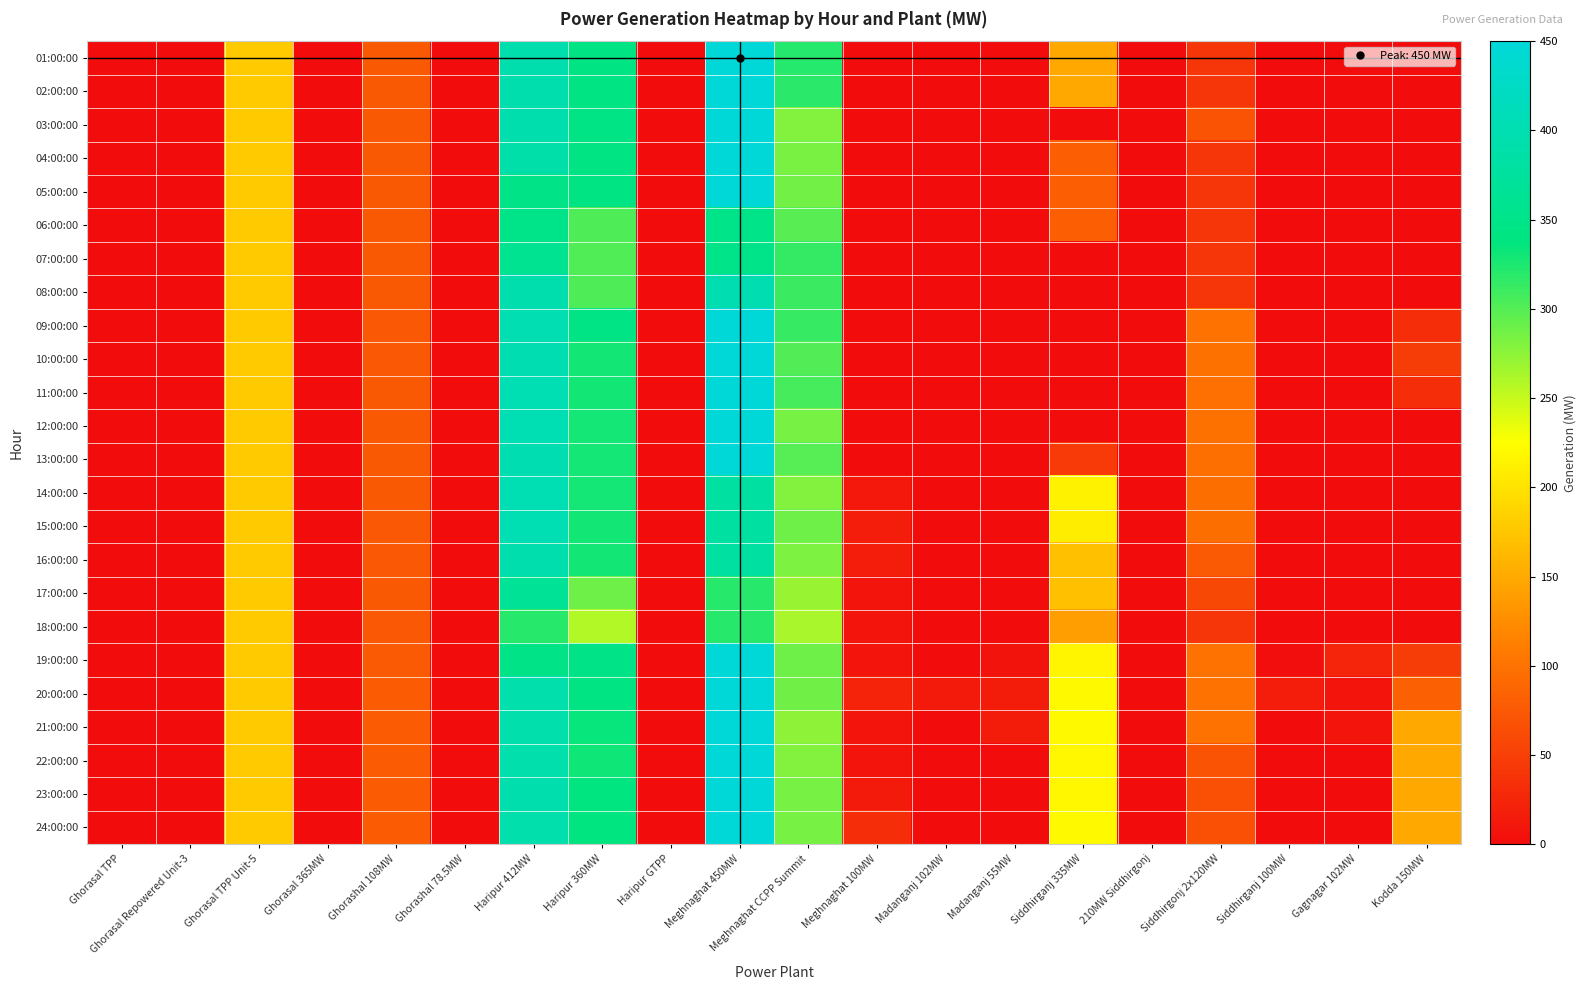

Reading left to right, what are all the values shown in this chart?

01:00:00: Ghorasal TPP=0	Ghorasal Repowered Unit-3=0	Ghorasal TPP Unit-5=180	Ghorasal 365MW=0	Ghorashal 108MW=76	Ghorashal 78.5MW=0	Haripur 412MW=395	Haripur 360MW=343	Haripur GTPP=0	Meghnaghat 450MW=450	Meghnaghat CCPP Summit=321	Meghnaghat 100MW=0	Madanganj 102MW=0	Madanganj 55MW=0	Siddhirganj 335MW=150	210MW Siddhirgonj=0	Siddhirgonj 2x120MW=40	Siddhirganj 100MW=0	Gagnagar 102MW=0	Kodda 150MW=0
02:00:00: Ghorasal TPP=0	Ghorasal Repowered Unit-3=0	Ghorasal TPP Unit-5=180	Ghorasal 365MW=0	Ghorashal 108MW=76	Ghorashal 78.5MW=0	Haripur 412MW=395	Haripur 360MW=343	Haripur GTPP=0	Meghnaghat 450MW=450	Meghnaghat CCPP Summit=319	Meghnaghat 100MW=0	Madanganj 102MW=0	Madanganj 55MW=0	Siddhirganj 335MW=150	210MW Siddhirgonj=0	Siddhirgonj 2x120MW=40	Siddhirganj 100MW=0	Gagnagar 102MW=0	Kodda 150MW=0
03:00:00: Ghorasal TPP=0	Ghorasal Repowered Unit-3=0	Ghorasal TPP Unit-5=180	Ghorasal 365MW=0	Ghorashal 108MW=76	Ghorashal 78.5MW=0	Haripur 412MW=396	Haripur 360MW=345	Haripur GTPP=0	Meghnaghat 450MW=450	Meghnaghat CCPP Summit=280	Meghnaghat 100MW=0	Madanganj 102MW=0	Madanganj 55MW=0	Siddhirganj 335MW=0	210MW Siddhirgonj=0	Siddhirgonj 2x120MW=70	Siddhirganj 100MW=0	Gagnagar 102MW=0	Kodda 150MW=0
04:00:00: Ghorasal TPP=0	Ghorasal Repowered Unit-3=0	Ghorasal TPP Unit-5=180	Ghorasal 365MW=0	Ghorashal 108MW=76	Ghorashal 78.5MW=0	Haripur 412MW=390	Haripur 360MW=343	Haripur GTPP=0	Meghnaghat 450MW=450	Meghnaghat CCPP Summit=284	Meghnaghat 100MW=0	Madanganj 102MW=0	Madanganj 55MW=0	Siddhirganj 335MW=80	210MW Siddhirgonj=0	Siddhirgonj 2x120MW=40	Siddhirganj 100MW=0	Gagnagar 102MW=0	Kodda 150MW=0
05:00:00: Ghorasal TPP=0	Ghorasal Repowered Unit-3=0	Ghorasal TPP Unit-5=180	Ghorasal 365MW=0	Ghorashal 108MW=76	Ghorashal 78.5MW=0	Haripur 412MW=348	Haripur 360MW=344	Haripur GTPP=0	Meghnaghat 450MW=450	Meghnaghat CCPP Summit=287	Meghnaghat 100MW=0	Madanganj 102MW=0	Madanganj 55MW=0	Siddhirganj 335MW=80	210MW Siddhirgonj=0	Siddhirgonj 2x120MW=40	Siddhirganj 100MW=0	Gagnagar 102MW=0	Kodda 150MW=0
06:00:00: Ghorasal TPP=0	Ghorasal Repowered Unit-3=0	Ghorasal TPP Unit-5=180	Ghorasal 365MW=0	Ghorashal 108MW=76	Ghorashal 78.5MW=0	Haripur 412MW=350	Haripur 360MW=303	Haripur GTPP=0	Meghnaghat 450MW=350	Meghnaghat CCPP Summit=298	Meghnaghat 100MW=0	Madanganj 102MW=0	Madanganj 55MW=0	Siddhirganj 335MW=80	210MW Siddhirgonj=0	Siddhirgonj 2x120MW=40	Siddhirganj 100MW=0	Gagnagar 102MW=0	Kodda 150MW=0
07:00:00: Ghorasal TPP=0	Ghorasal Repowered Unit-3=0	Ghorasal TPP Unit-5=180	Ghorasal 365MW=0	Ghorashal 108MW=76	Ghorashal 78.5MW=0	Haripur 412MW=358	Haripur 360MW=302	Haripur GTPP=0	Meghnaghat 450MW=350	Meghnaghat CCPP Summit=314	Meghnaghat 100MW=0	Madanganj 102MW=0	Madanganj 55MW=0	Siddhirganj 335MW=0	210MW Siddhirgonj=0	Siddhirgonj 2x120MW=40	Siddhirganj 100MW=0	Gagnagar 102MW=0	Kodda 150MW=0
08:00:00: Ghorasal TPP=0	Ghorasal Repowered Unit-3=0	Ghorasal TPP Unit-5=180	Ghorasal 365MW=0	Ghorashal 108MW=76	Ghorashal 78.5MW=0	Haripur 412MW=396	Haripur 360MW=303	Haripur GTPP=0	Meghnaghat 450MW=400	Meghnaghat CCPP Summit=312	Meghnaghat 100MW=0	Madanganj 102MW=0	Madanganj 55MW=0	Siddhirganj 335MW=0	210MW Siddhirgonj=0	Siddhirgonj 2x120MW=40	Siddhirganj 100MW=0	Gagnagar 102MW=0	Kodda 150MW=0
09:00:00: Ghorasal TPP=0	Ghorasal Repowered Unit-3=0	Ghorasal TPP Unit-5=180	Ghorasal 365MW=0	Ghorashal 108MW=74	Ghorashal 78.5MW=0	Haripur 412MW=401	Haripur 360MW=345	Haripur GTPP=0	Meghnaghat 450MW=450	Meghnaghat CCPP Summit=313	Meghnaghat 100MW=0	Madanganj 102MW=0	Madanganj 55MW=0	Siddhirganj 335MW=0	210MW Siddhirgonj=0	Siddhirgonj 2x120MW=100	Siddhirganj 100MW=0	Gagnagar 102MW=0	Kodda 150MW=32
10:00:00: Ghorasal TPP=0	Ghorasal Repowered Unit-3=0	Ghorasal TPP Unit-5=180	Ghorasal 365MW=0	Ghorashal 108MW=74	Ghorashal 78.5MW=0	Haripur 412MW=400	Haripur 360MW=329	Haripur GTPP=0	Meghnaghat 450MW=450	Meghnaghat CCPP Summit=301	Meghnaghat 100MW=0	Madanganj 102MW=0	Madanganj 55MW=0	Siddhirganj 335MW=0	210MW Siddhirgonj=0	Siddhirgonj 2x120MW=99	Siddhirganj 100MW=0	Gagnagar 102MW=0	Kodda 150MW=48
11:00:00: Ghorasal TPP=0	Ghorasal Repowered Unit-3=0	Ghorasal TPP Unit-5=180	Ghorasal 365MW=0	Ghorashal 108MW=75	Ghorashal 78.5MW=0	Haripur 412MW=402	Haripur 360MW=329	Haripur GTPP=0	Meghnaghat 450MW=450	Meghnaghat CCPP Summit=306	Meghnaghat 100MW=0	Madanganj 102MW=0	Madanganj 55MW=0	Siddhirganj 335MW=0	210MW Siddhirgonj=0	Siddhirgonj 2x120MW=98	Siddhirganj 100MW=0	Gagnagar 102MW=0	Kodda 150MW=32
12:00:00: Ghorasal TPP=0	Ghorasal Repowered Unit-3=0	Ghorasal TPP Unit-5=180	Ghorasal 365MW=0	Ghorashal 108MW=75	Ghorashal 78.5MW=0	Haripur 412MW=403	Haripur 360MW=328	Haripur GTPP=0	Meghnaghat 450MW=450	Meghnaghat CCPP Summit=285	Meghnaghat 100MW=0	Madanganj 102MW=0	Madanganj 55MW=0	Siddhirganj 335MW=0	210MW Siddhirgonj=0	Siddhirgonj 2x120MW=99	Siddhirganj 100MW=0	Gagnagar 102MW=0	Kodda 150MW=0
13:00:00: Ghorasal TPP=0	Ghorasal Repowered Unit-3=0	Ghorasal TPP Unit-5=180	Ghorasal 365MW=0	Ghorashal 108MW=75	Ghorashal 78.5MW=0	Haripur 412MW=400	Haripur 360MW=328	Haripur GTPP=0	Meghnaghat 450MW=450	Meghnaghat CCPP Summit=299	Meghnaghat 100MW=0	Madanganj 102MW=0	Madanganj 55MW=0	Siddhirganj 335MW=45	210MW Siddhirgonj=0	Siddhirgonj 2x120MW=97	Siddhirganj 100MW=0	Gagnagar 102MW=0	Kodda 150MW=0
14:00:00: Ghorasal TPP=0	Ghorasal Repowered Unit-3=0	Ghorasal TPP Unit-5=180	Ghorasal 365MW=0	Ghorashal 108MW=75	Ghorashal 78.5MW=0	Haripur 412MW=403	Haripur 360MW=328	Haripur GTPP=0	Meghnaghat 450MW=380	Meghnaghat CCPP Summit=280	Meghnaghat 100MW=12	Madanganj 102MW=0	Madanganj 55MW=0	Siddhirganj 335MW=214	210MW Siddhirgonj=0	Siddhirgonj 2x120MW=96	Siddhirganj 100MW=0	Gagnagar 102MW=0	Kodda 150MW=0
15:00:00: Ghorasal TPP=0	Ghorasal Repowered Unit-3=0	Ghorasal TPP Unit-5=180	Ghorasal 365MW=0	Ghorashal 108MW=74	Ghorashal 78.5MW=0	Haripur 412MW=402	Haripur 360MW=329	Haripur GTPP=0	Meghnaghat 450MW=380	Meghnaghat CCPP Summit=289	Meghnaghat 100MW=16	Madanganj 102MW=0	Madanganj 55MW=0	Siddhirganj 335MW=210	210MW Siddhirgonj=0	Siddhirgonj 2x120MW=96	Siddhirganj 100MW=0	Gagnagar 102MW=0	Kodda 150MW=0
16:00:00: Ghorasal TPP=0	Ghorasal Repowered Unit-3=0	Ghorasal TPP Unit-5=180	Ghorasal 365MW=0	Ghorashal 108MW=74	Ghorashal 78.5MW=0	Haripur 412MW=397	Haripur 360MW=329	Haripur GTPP=0	Meghnaghat 450MW=380	Meghnaghat CCPP Summit=282	Meghnaghat 100MW=16	Madanganj 102MW=0	Madanganj 55MW=0	Siddhirganj 335MW=170	210MW Siddhirgonj=0	Siddhirgonj 2x120MW=77	Siddhirganj 100MW=0	Gagnagar 102MW=0	Kodda 150MW=0
17:00:00: Ghorasal TPP=0	Ghorasal Repowered Unit-3=0	Ghorasal TPP Unit-5=180	Ghorasal 365MW=0	Ghorashal 108MW=75	Ghorashal 78.5MW=0	Haripur 412MW=365	Haripur 360MW=289	Haripur GTPP=0	Meghnaghat 450MW=320	Meghnaghat CCPP Summit=270	Meghnaghat 100MW=9	Madanganj 102MW=0	Madanganj 55MW=0	Siddhirganj 335MW=170	210MW Siddhirgonj=0	Siddhirgonj 2x120MW=59	Siddhirganj 100MW=0	Gagnagar 102MW=0	Kodda 150MW=0
18:00:00: Ghorasal TPP=0	Ghorasal Repowered Unit-3=0	Ghorasal TPP Unit-5=180	Ghorasal 365MW=0	Ghorashal 108MW=74	Ghorashal 78.5MW=0	Haripur 412MW=320	Haripur 360MW=259	Haripur GTPP=0	Meghnaghat 450MW=320	Meghnaghat CCPP Summit=263	Meghnaghat 100MW=9	Madanganj 102MW=0	Madanganj 55MW=0	Siddhirganj 335MW=140	210MW Siddhirgonj=0	Siddhirgonj 2x120MW=40	Siddhirganj 100MW=0	Gagnagar 102MW=0	Kodda 150MW=0
19:00:00: Ghorasal TPP=0	Ghorasal Repowered Unit-3=0	Ghorasal TPP Unit-5=180	Ghorasal 365MW=0	Ghorashal 108MW=77	Ghorashal 78.5MW=0	Haripur 412MW=348	Haripur 360MW=348	Haripur GTPP=0	Meghnaghat 450MW=450	Meghnaghat CCPP Summit=289	Meghnaghat 100MW=8	Madanganj 102MW=0	Madanganj 55MW=7	Siddhirganj 335MW=217	210MW Siddhirgonj=0	Siddhirgonj 2x120MW=100	Siddhirganj 100MW=2	Gagnagar 102MW=24	Kodda 150MW=48
20:00:00: Ghorasal TPP=0	Ghorasal Repowered Unit-3=0	Ghorasal TPP Unit-5=180	Ghorasal 365MW=0	Ghorashal 108MW=78	Ghorashal 78.5MW=0	Haripur 412MW=393	Haripur 360MW=344	Haripur GTPP=0	Meghnaghat 450MW=450	Meghnaghat CCPP Summit=288	Meghnaghat 100MW=22	Madanganj 102MW=14	Madanganj 55MW=15	Siddhirganj 335MW=220	210MW Siddhirgonj=0	Siddhirgonj 2x120MW=100	Siddhirganj 100MW=16	Gagnagar 102MW=8	Kodda 150MW=82
21:00:00: Ghorasal TPP=0	Ghorasal Repowered Unit-3=0	Ghorasal TPP Unit-5=180	Ghorasal 365MW=0	Ghorashal 108MW=78	Ghorashal 78.5MW=0	Haripur 412MW=393	Haripur 360MW=334	Haripur GTPP=0	Meghnaghat 450MW=450	Meghnaghat CCPP Summit=275	Meghnaghat 100MW=8	Madanganj 102MW=0	Madanganj 55MW=15	Siddhirganj 335MW=220	210MW Siddhirgonj=0	Siddhirgonj 2x120MW=100	Siddhirganj 100MW=0	Gagnagar 102MW=8	Kodda 150MW=150
22:00:00: Ghorasal TPP=0	Ghorasal Repowered Unit-3=0	Ghorasal TPP Unit-5=180	Ghorasal 365MW=0	Ghorashal 108MW=78	Ghorashal 78.5MW=0	Haripur 412MW=393	Haripur 360MW=331	Haripur GTPP=0	Meghnaghat 450MW=450	Meghnaghat CCPP Summit=280	Meghnaghat 100MW=9	Madanganj 102MW=0	Madanganj 55MW=0	Siddhirganj 335MW=218	210MW Siddhirgonj=0	Siddhirgonj 2x120MW=70	Siddhirganj 100MW=0	Gagnagar 102MW=0	Kodda 150MW=150
23:00:00: Ghorasal TPP=0	Ghorasal Repowered Unit-3=0	Ghorasal TPP Unit-5=180	Ghorasal 365MW=0	Ghorashal 108MW=78	Ghorashal 78.5MW=0	Haripur 412MW=395	Haripur 360MW=339	Haripur GTPP=0	Meghnaghat 450MW=450	Meghnaghat CCPP Summit=285	Meghnaghat 100MW=14	Madanganj 102MW=0	Madanganj 55MW=0	Siddhirganj 335MW=218	210MW Siddhirgonj=0	Siddhirgonj 2x120MW=66	Siddhirganj 100MW=0	Gagnagar 102MW=0	Kodda 150MW=150
24:00:00: Ghorasal TPP=0	Ghorasal Repowered Unit-3=0	Ghorasal TPP Unit-5=180	Ghorasal 365MW=0	Ghorashal 108MW=78	Ghorashal 78.5MW=0	Haripur 412MW=394	Haripur 360MW=339	Haripur GTPP=0	Meghnaghat 450MW=450	Meghnaghat CCPP Summit=285	Meghnaghat 100MW=33	Madanganj 102MW=0	Madanganj 55MW=0	Siddhirganj 335MW=220	210MW Siddhirgonj=0	Siddhirgonj 2x120MW=66	Siddhirganj 100MW=0	Gagnagar 102MW=0	Kodda 150MW=150